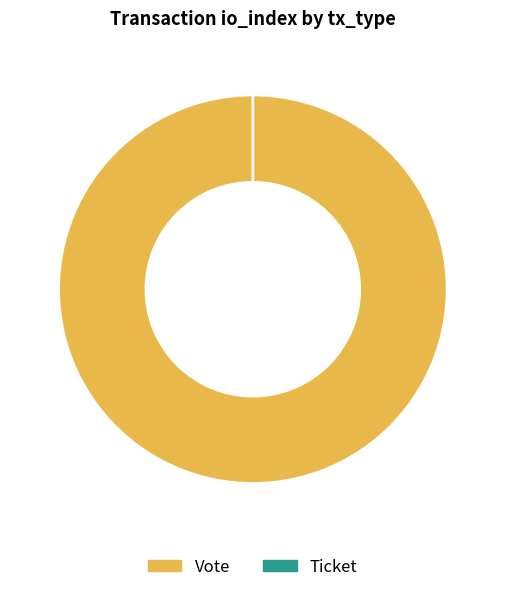

What is the change in value from Vote to Ticket?

-1